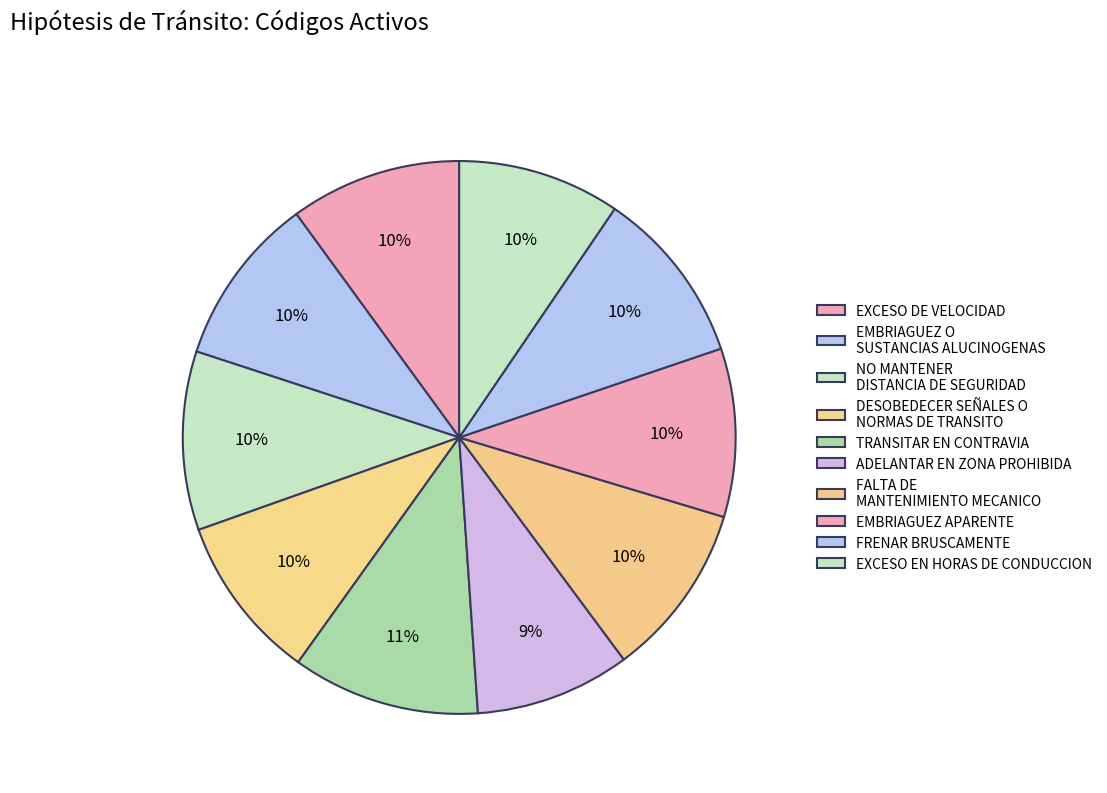

What portion of the pie excludes EMBRIAGUEZ APARENTE?

90.1%